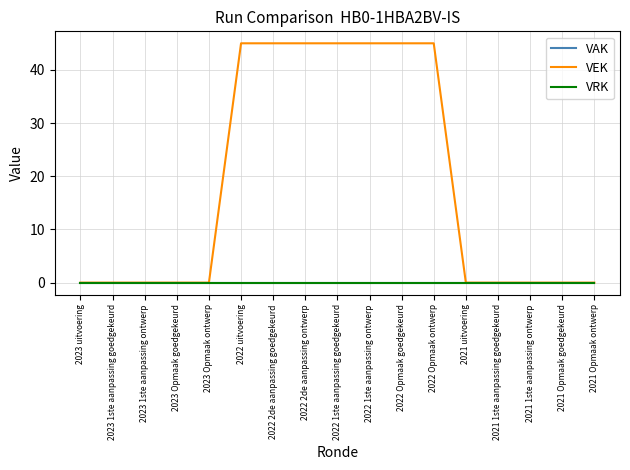

Does the chart display data point markers on the line(s)?

No